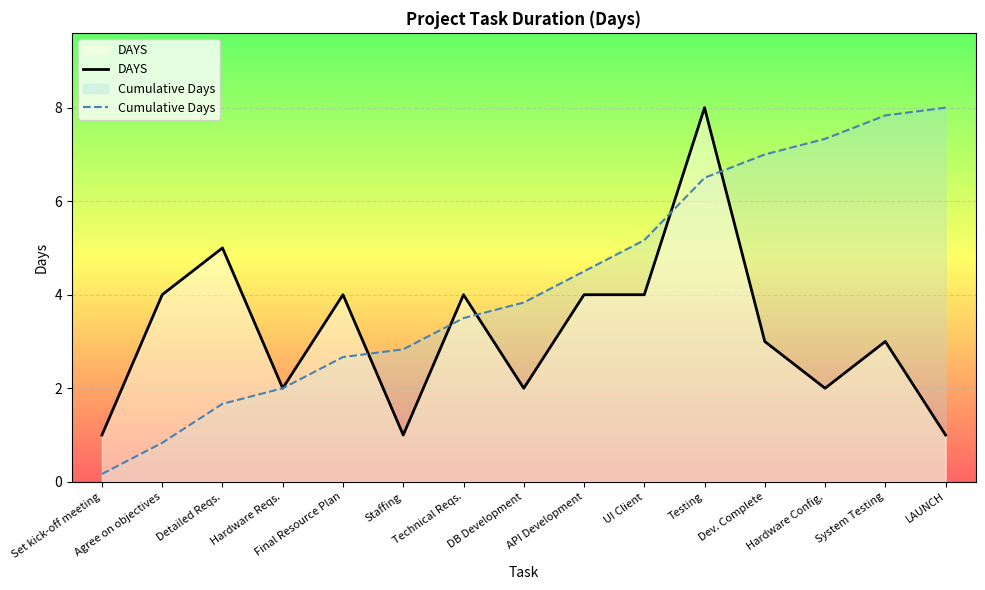

At Staffing, list the series in order from largest to smallest.

Cumulative Days, DAYS